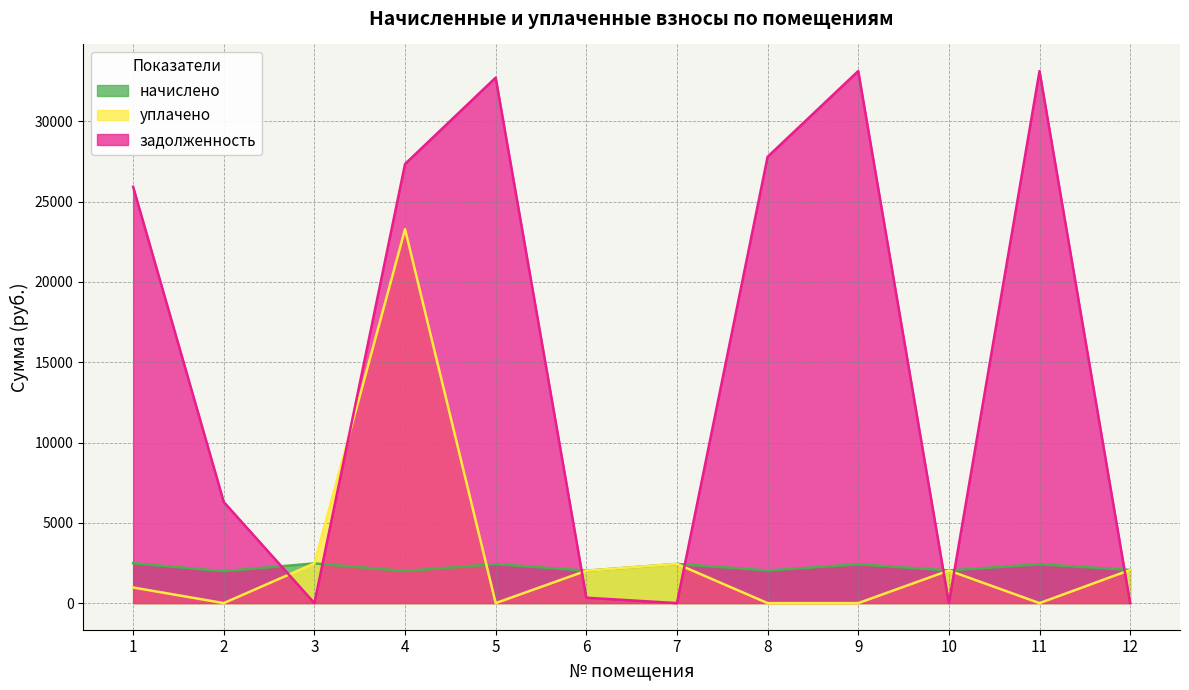

Which series ends up on top after the final intersection of задолженность and уплачено?

уплачено